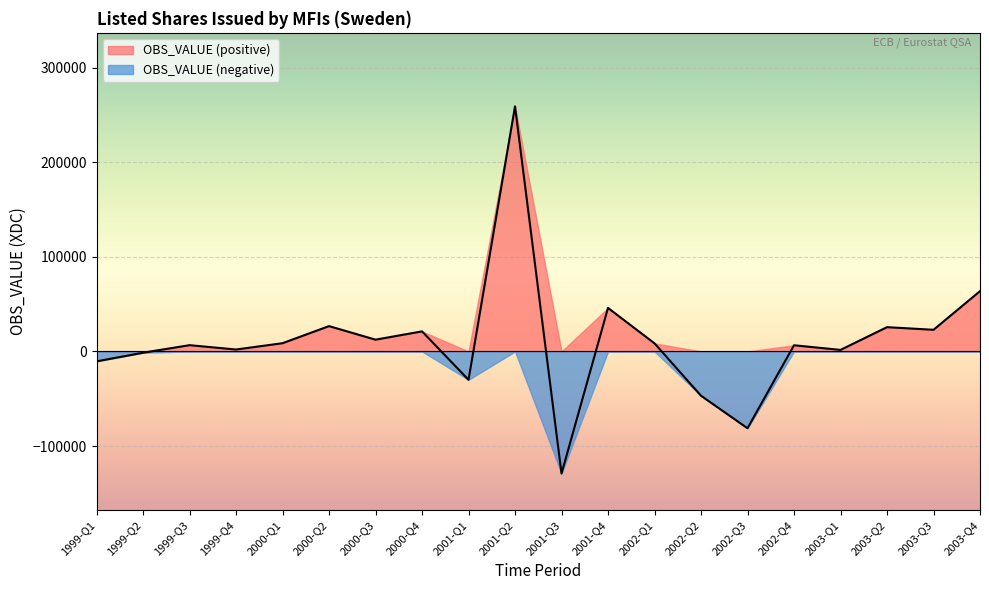

Count the number of values greater than 8539.

9